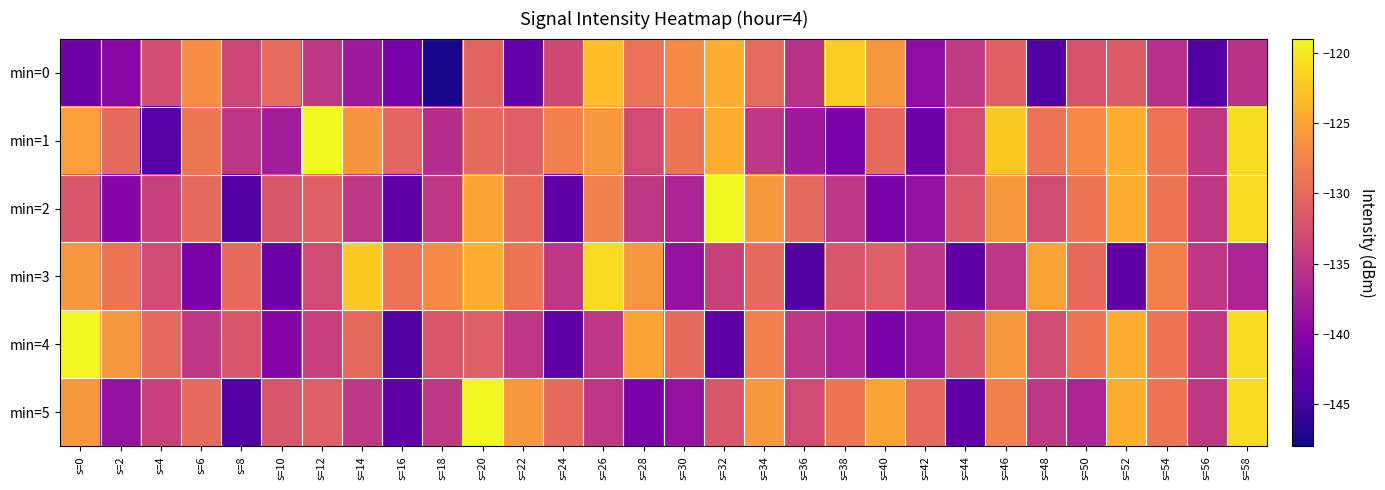

Which has a higher value, s=16 or s=52?

s=52